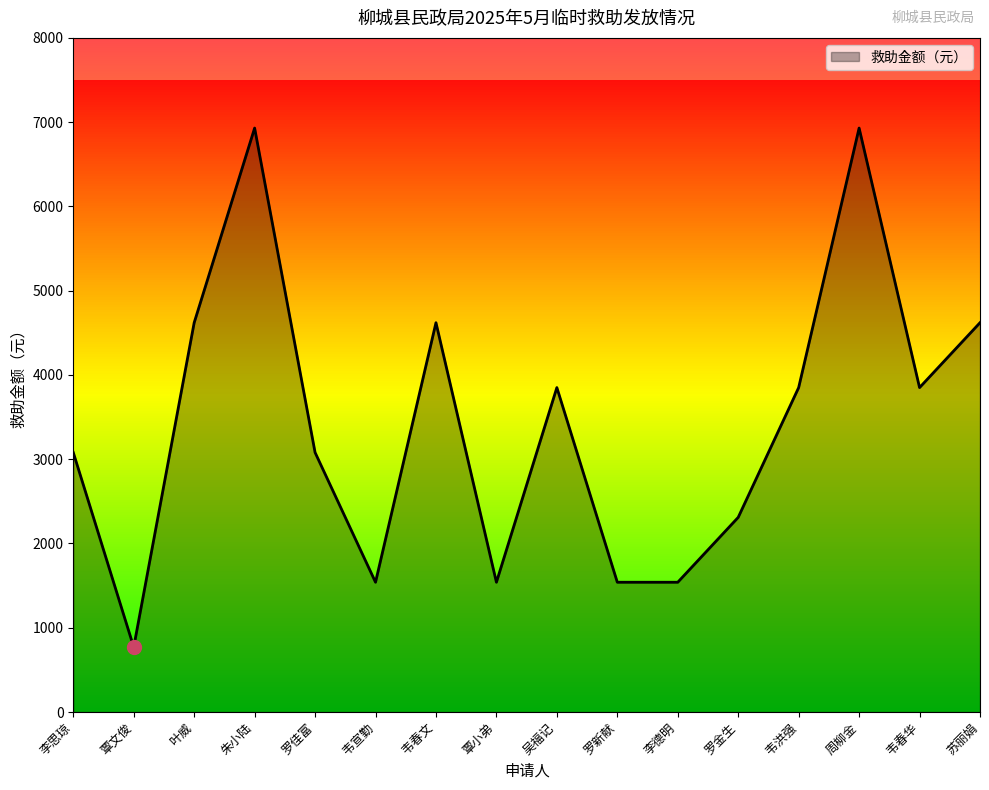

What is the difference between the maximum and minimum values?

6160